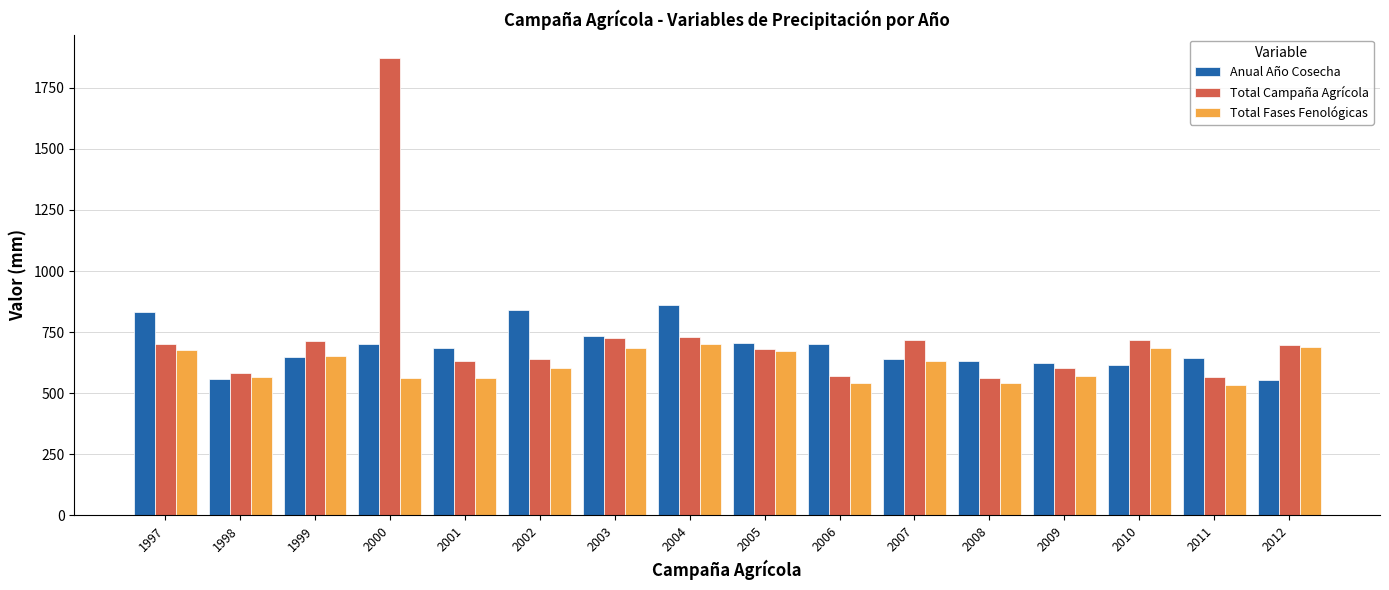

At how many categories does at least one series exceed 1807?

1